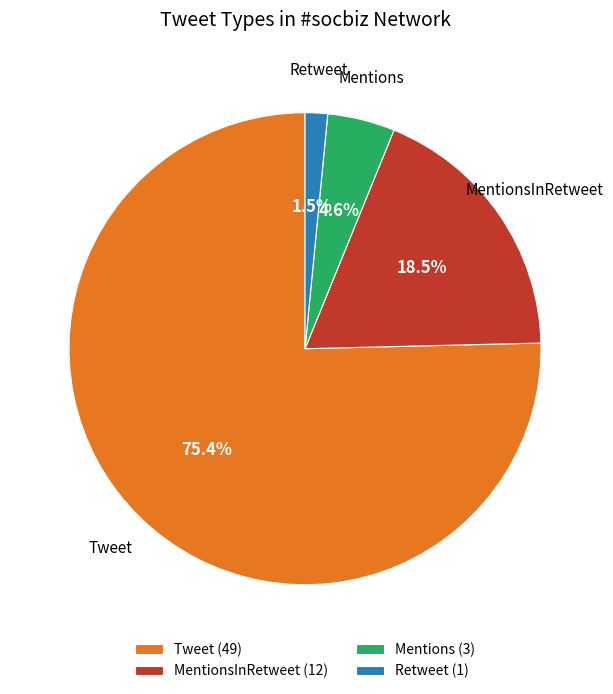

Combined, do MentionsInRetweet and Tweet account for over 50%?

Yes